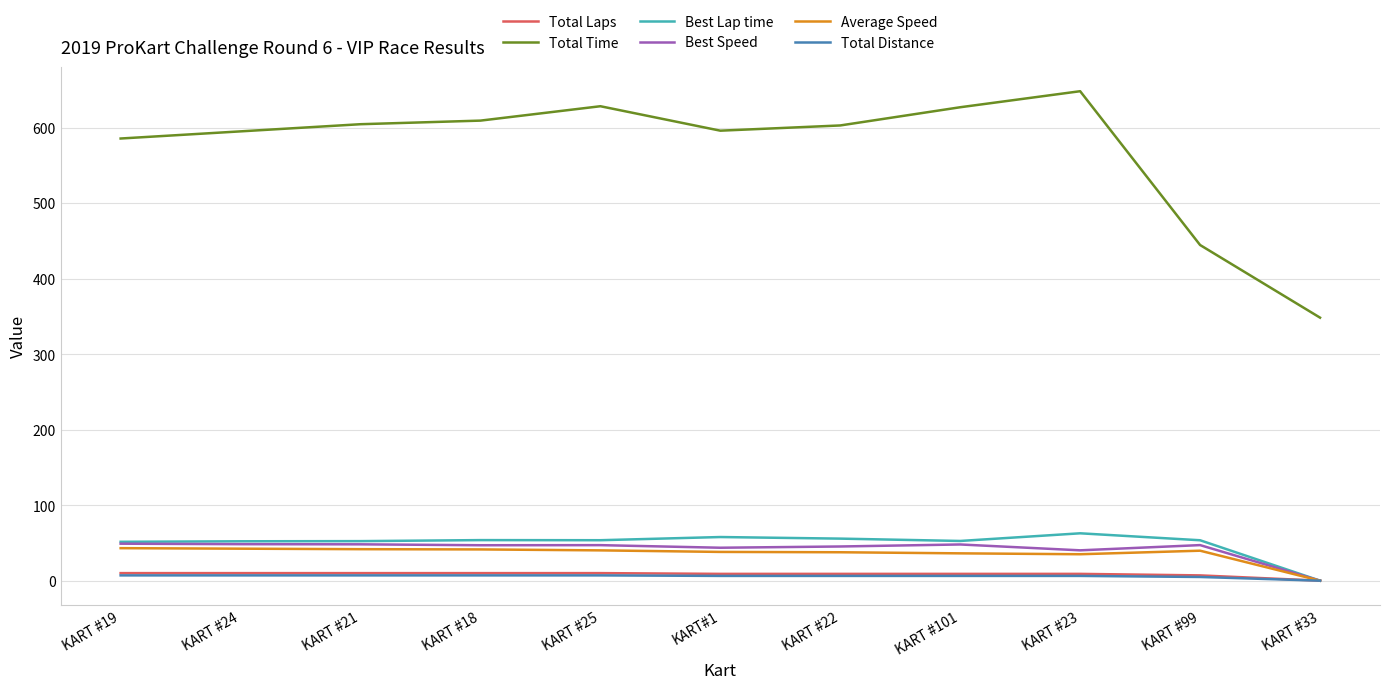

The Average Speed series shows 37.6 at KART #22. True or false?

True